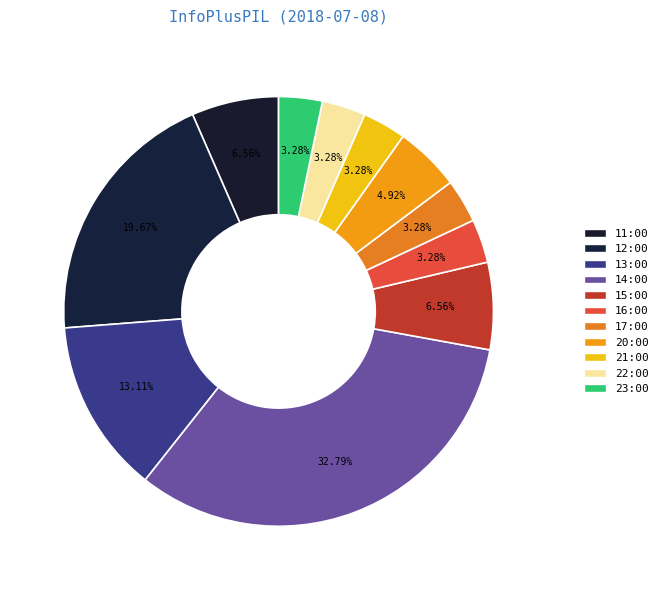

To the nearest percent, what percentage of the pie is 13:00?

13%